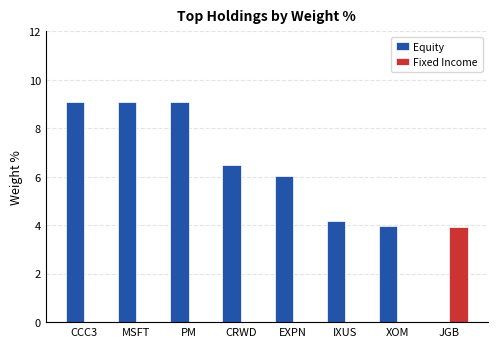

What is the sum of all Equity values?

47.9